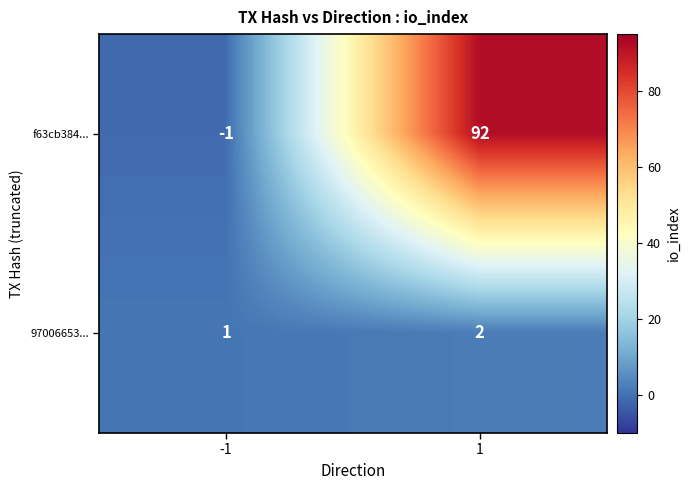

Is the value of f63cb384... at -1 greater than the value of 97006653... at -1?

No